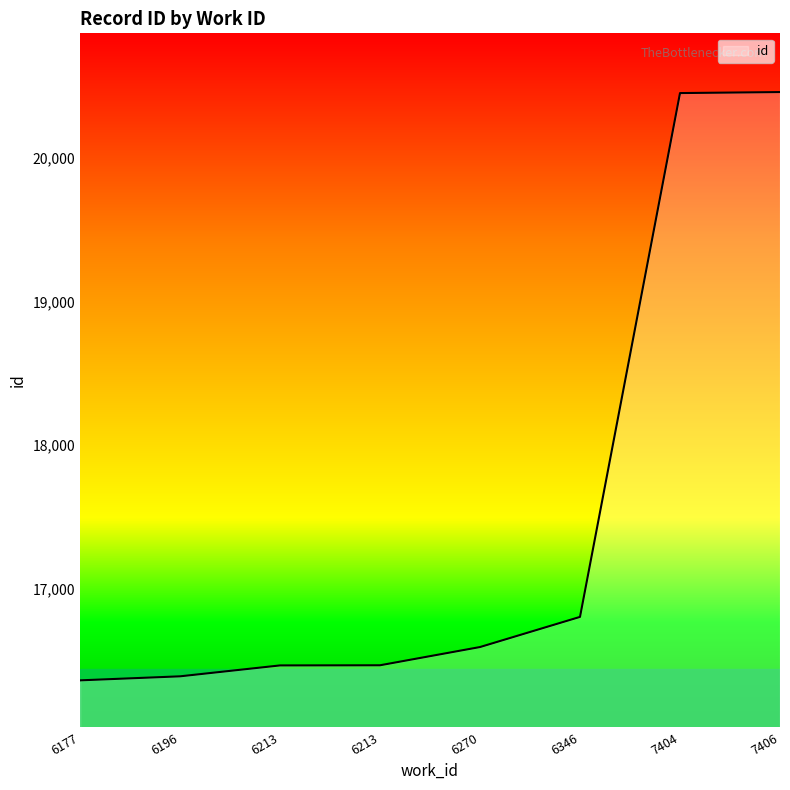

How many values are below 16593?

4